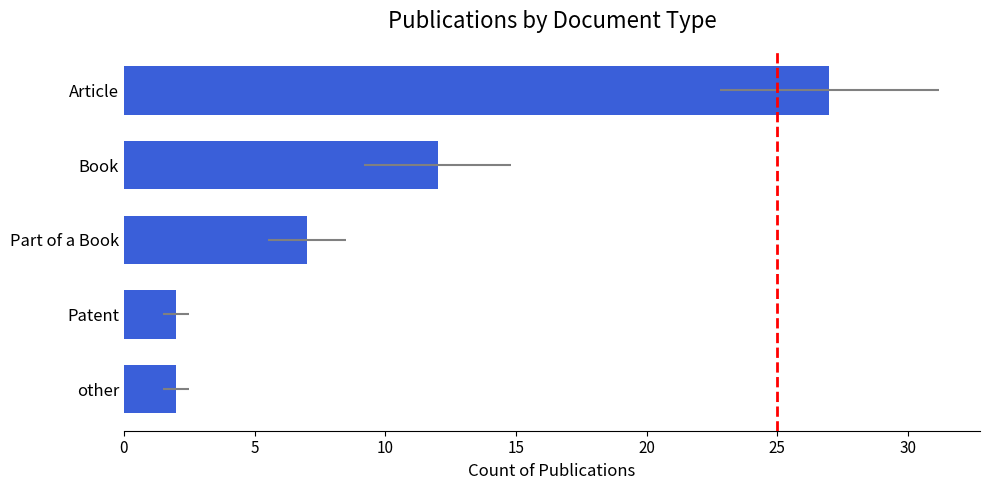

What is the value of the 1st bar from the left?

27